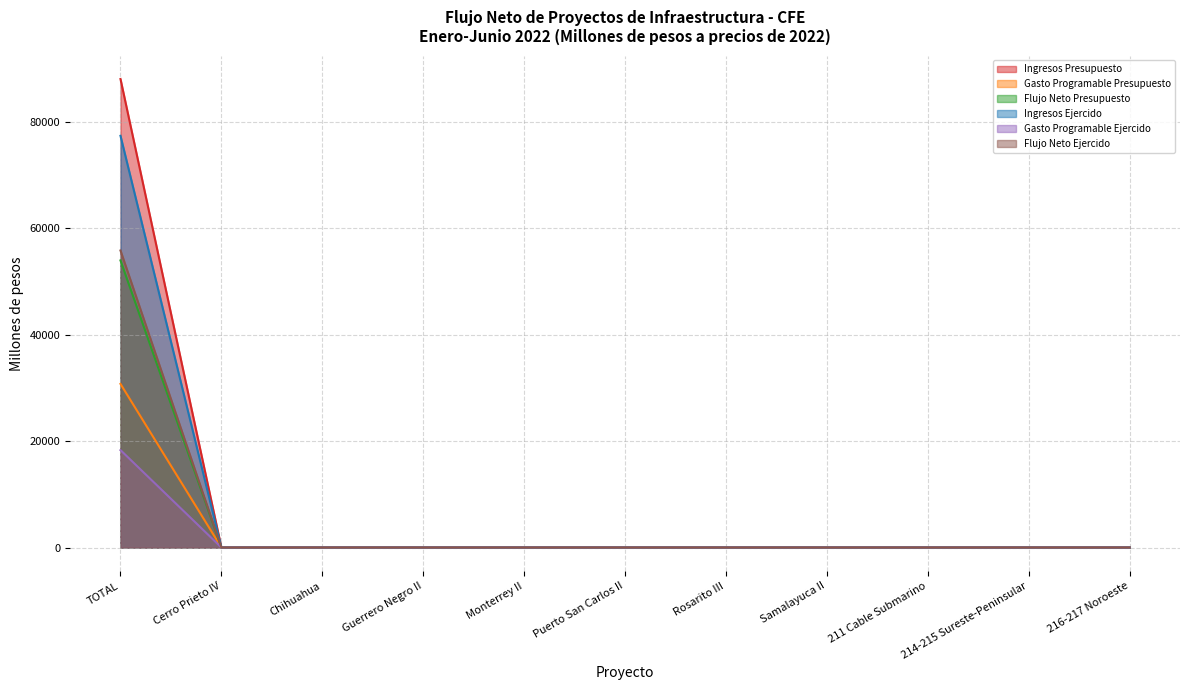

At how many categories does at least one series exceed 68796?

1